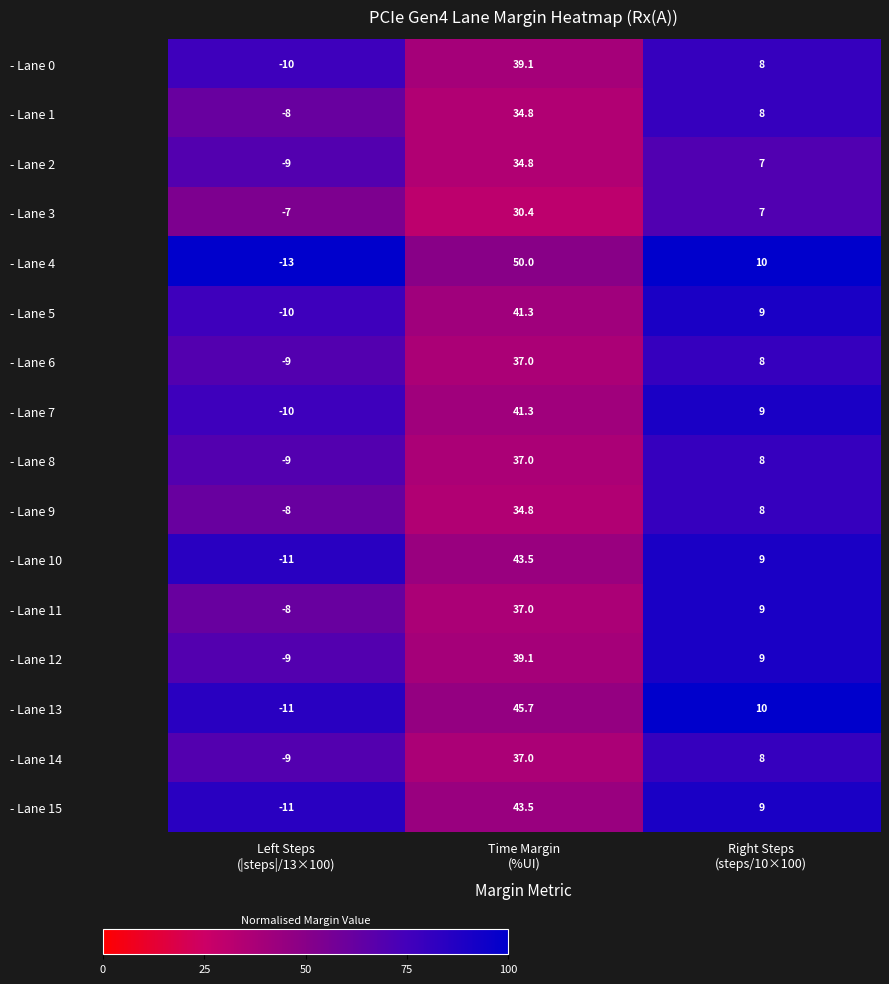

Which category has the lowest value across all series?

Left Steps
(|steps|/13×100)